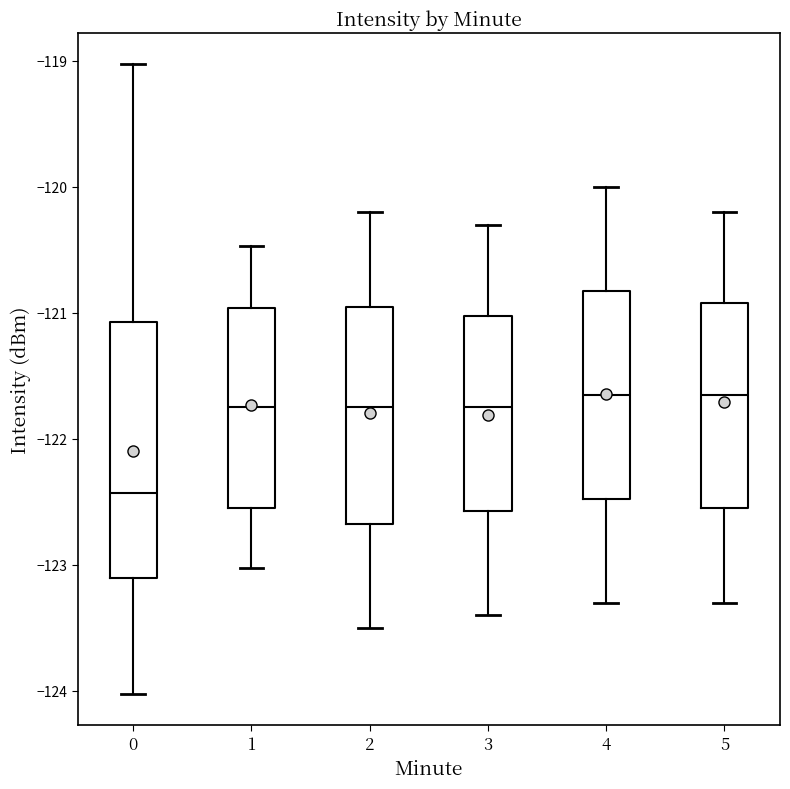

Which box has the lowest median line?

0